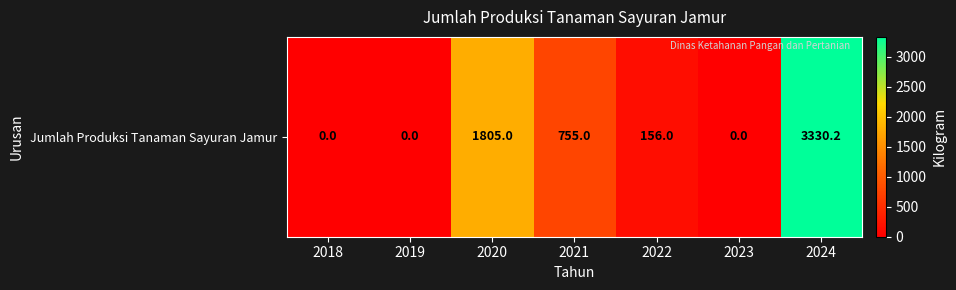

At which label is the value closest to 1665?

2020